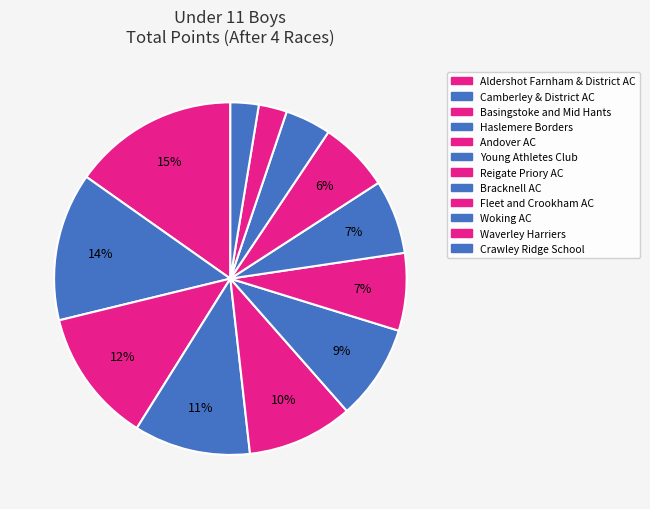

Is there any slice that represents more than half of the pie?

No